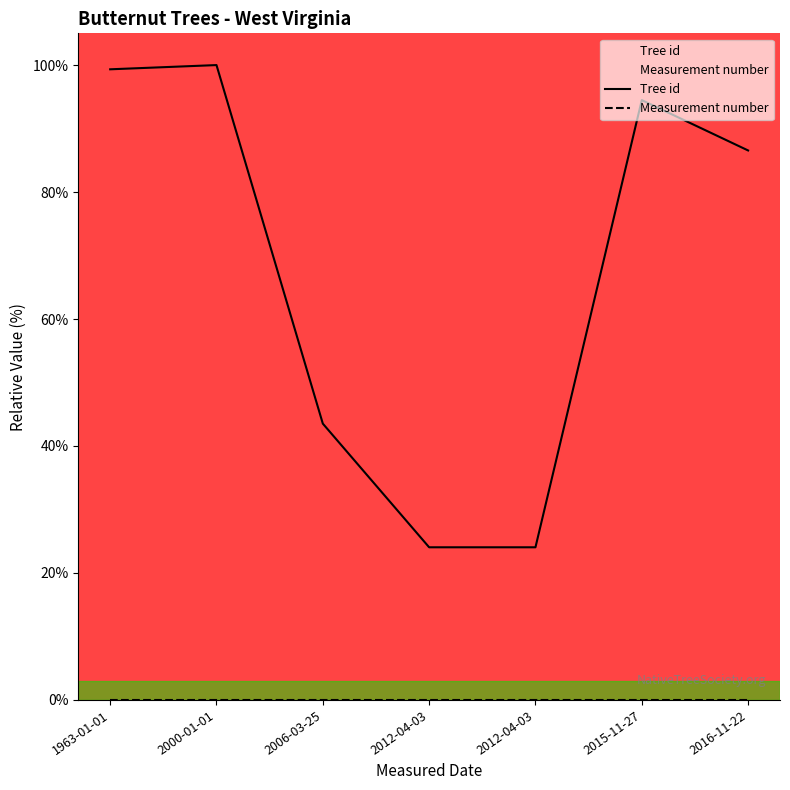

True or false: Measurement number and Tree id intersect in this chart.

False